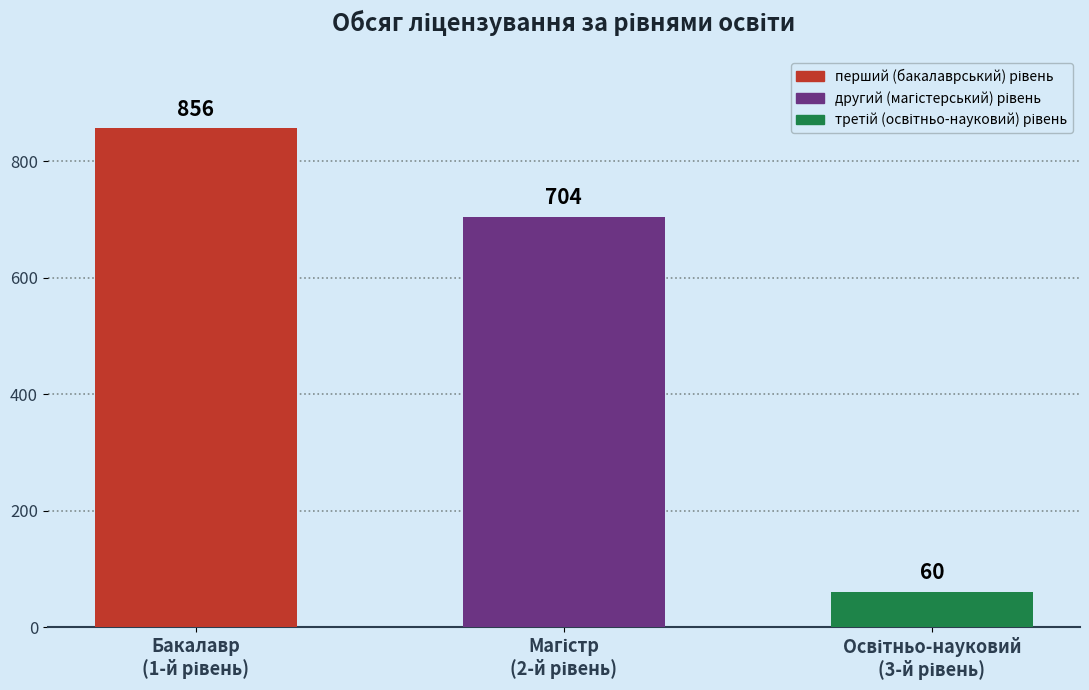

How many values are between 60 and 856?

3